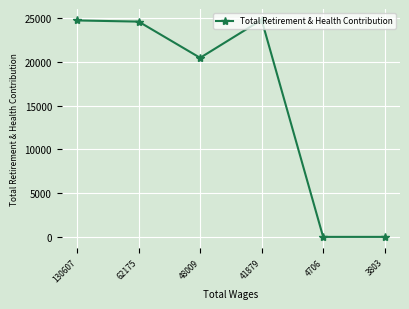

Between 41879 and 3803, which is larger?

41879